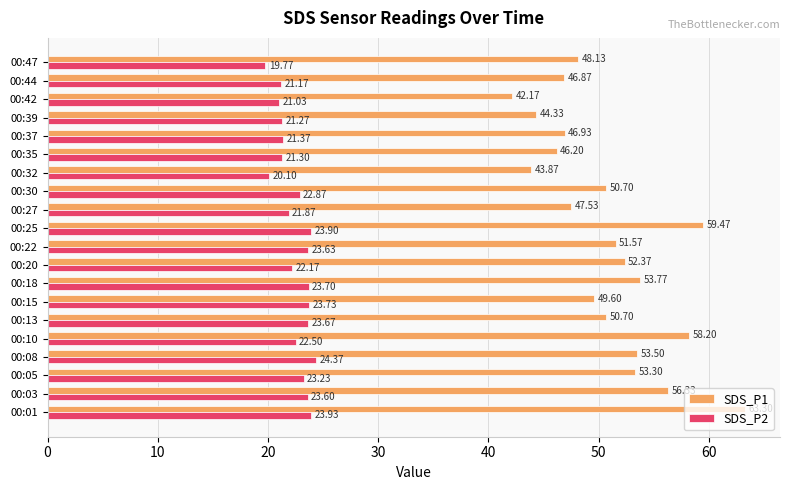

What is the difference between the second highest and minimum values in the SDS_P1 series?

17.3